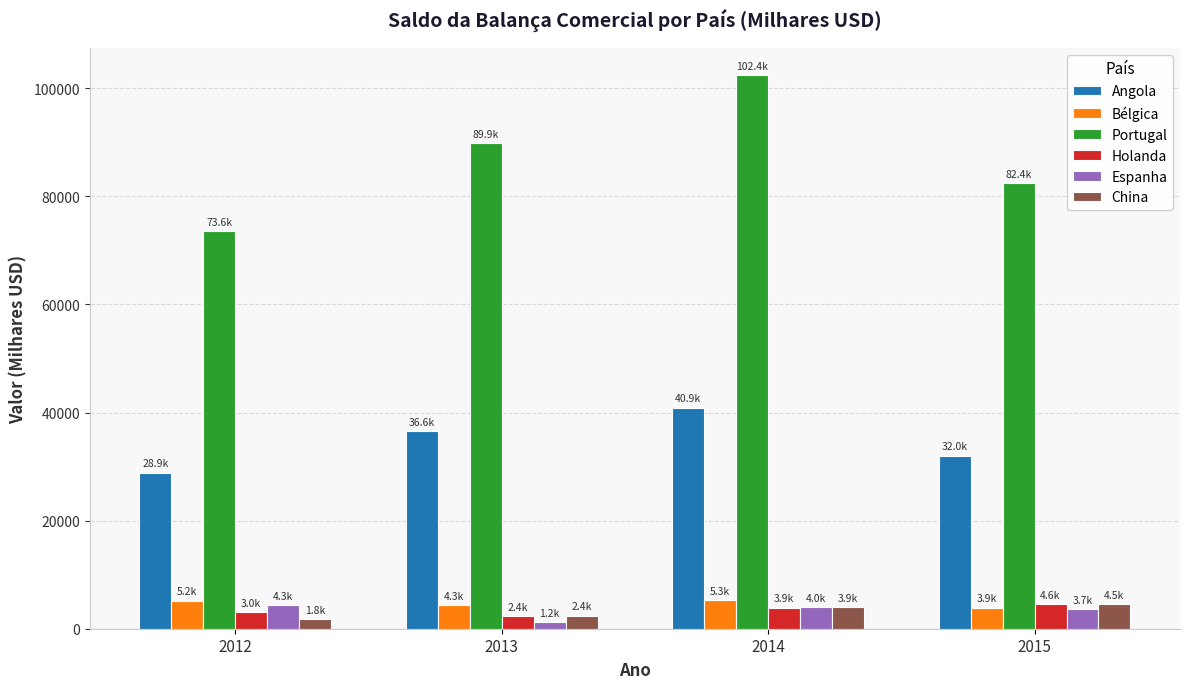

Is it true that Holanda equals 3920.5 at 2014?

True